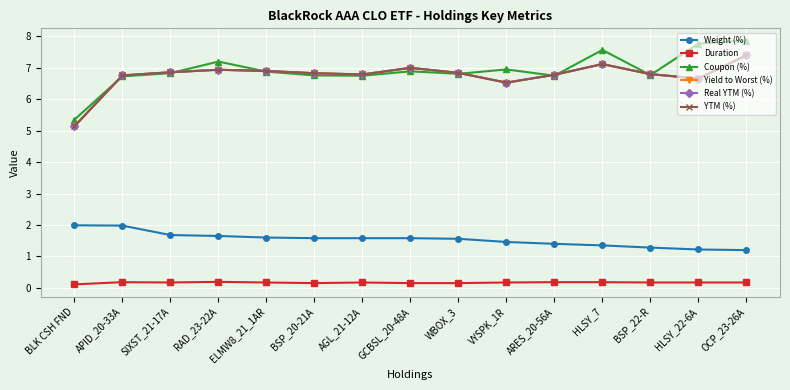

True or false: YTM (%) has more than 0 points higher than both neighbors.

True